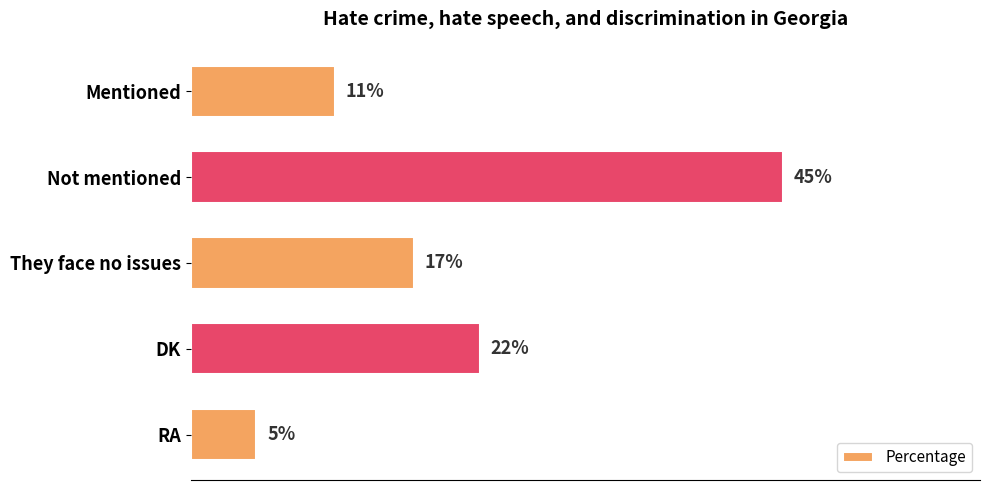

Where is the data nearest to the value 25?

DK